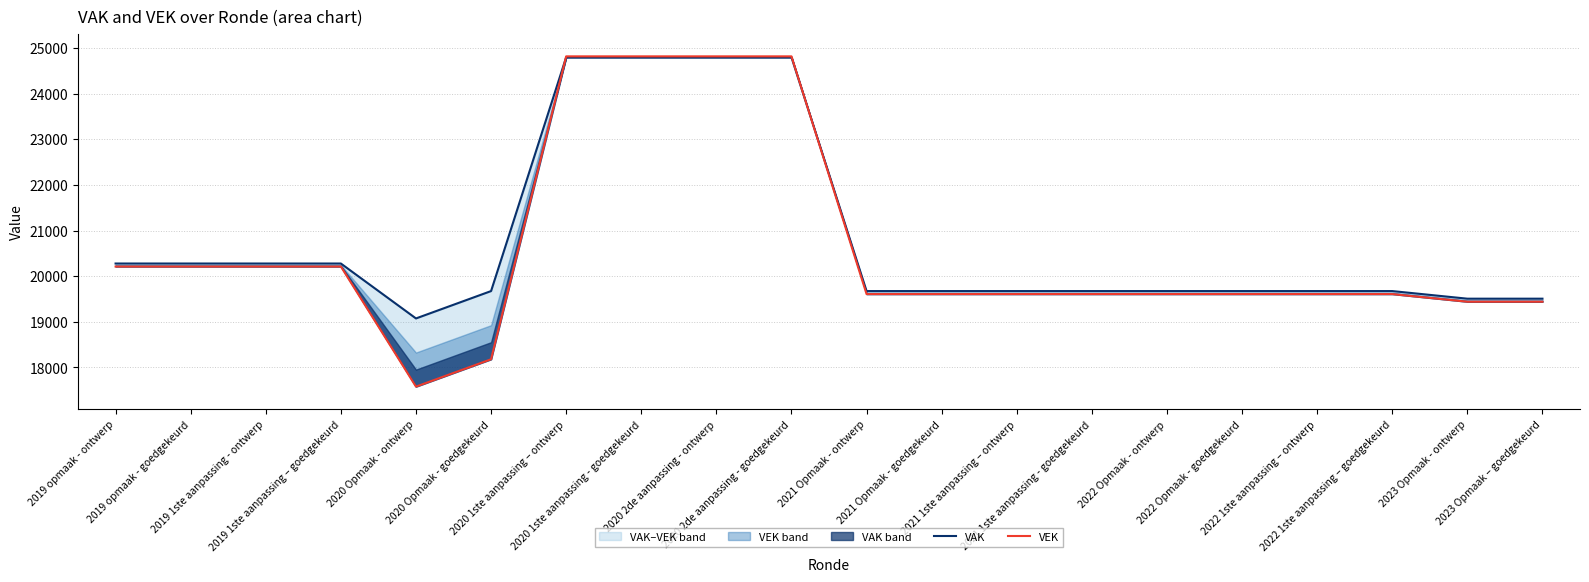

Does the chart display data point markers on the line(s)?

No